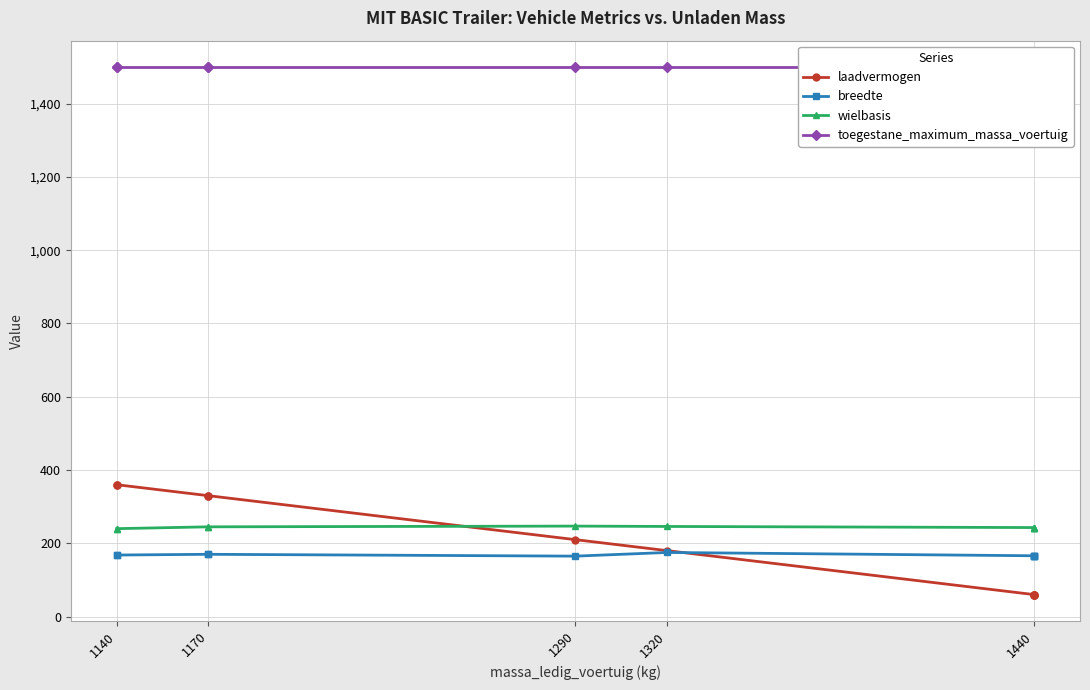

True or false: toegestane_maximum_massa_voertuig has more than 2 interior local peaks.

False